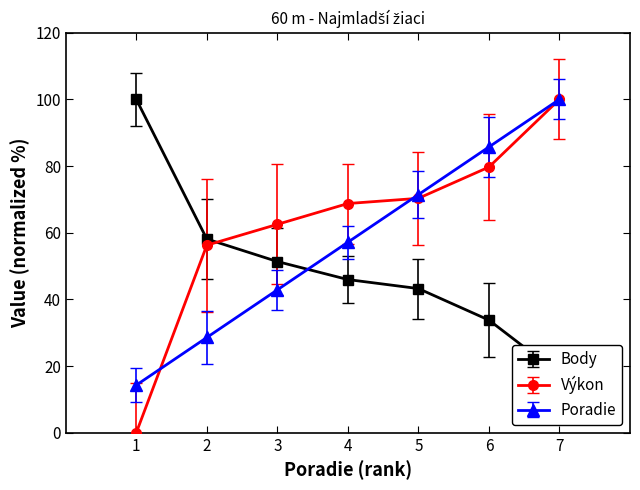

The value of Výkon at 4 is 68.8. True or false?

True